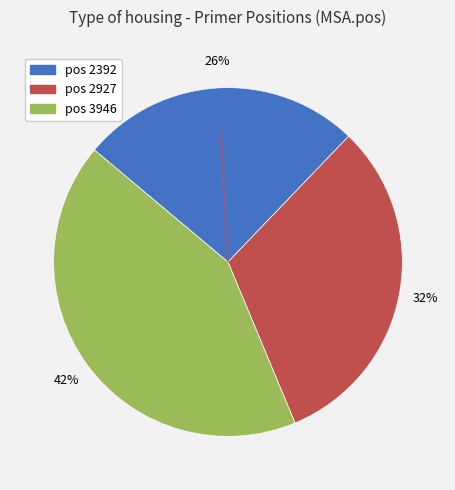

How many segments does this pie chart have?

3